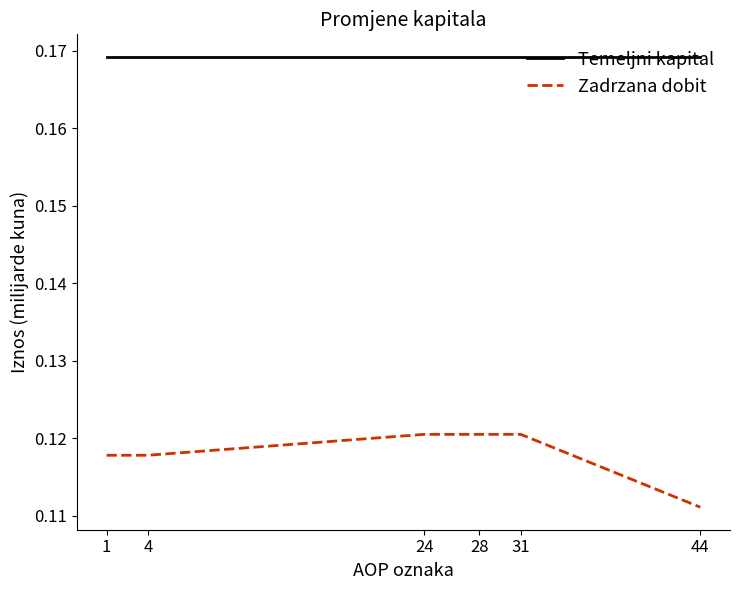

Count the number of data series in this chart.

2